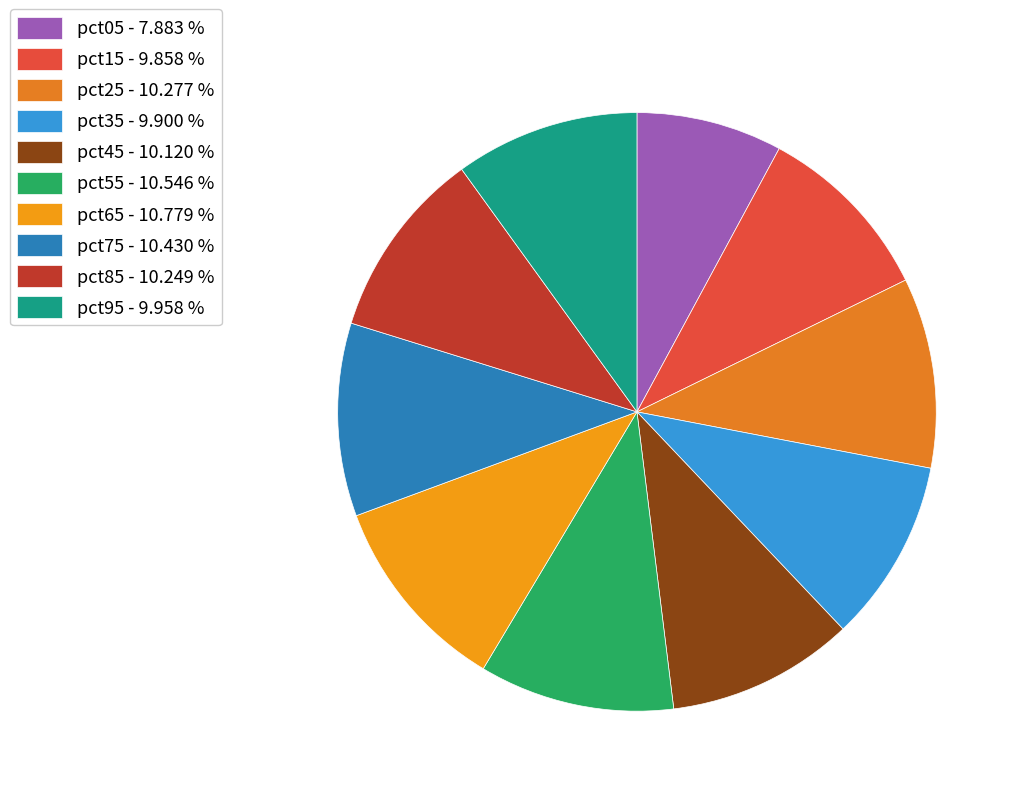

Does pct45 account for over 50% of the chart?

No